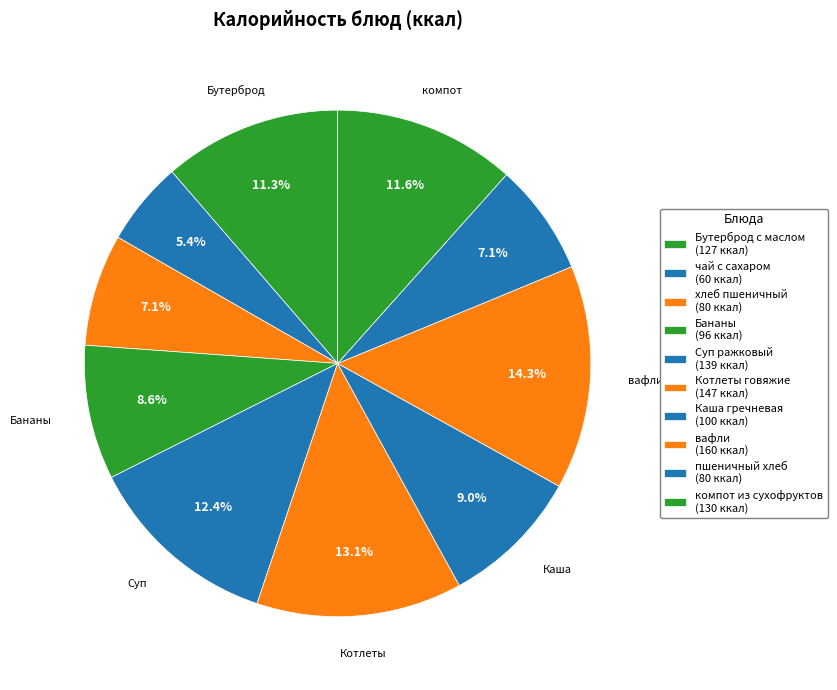

What is the largest slice in the pie chart?

вафли